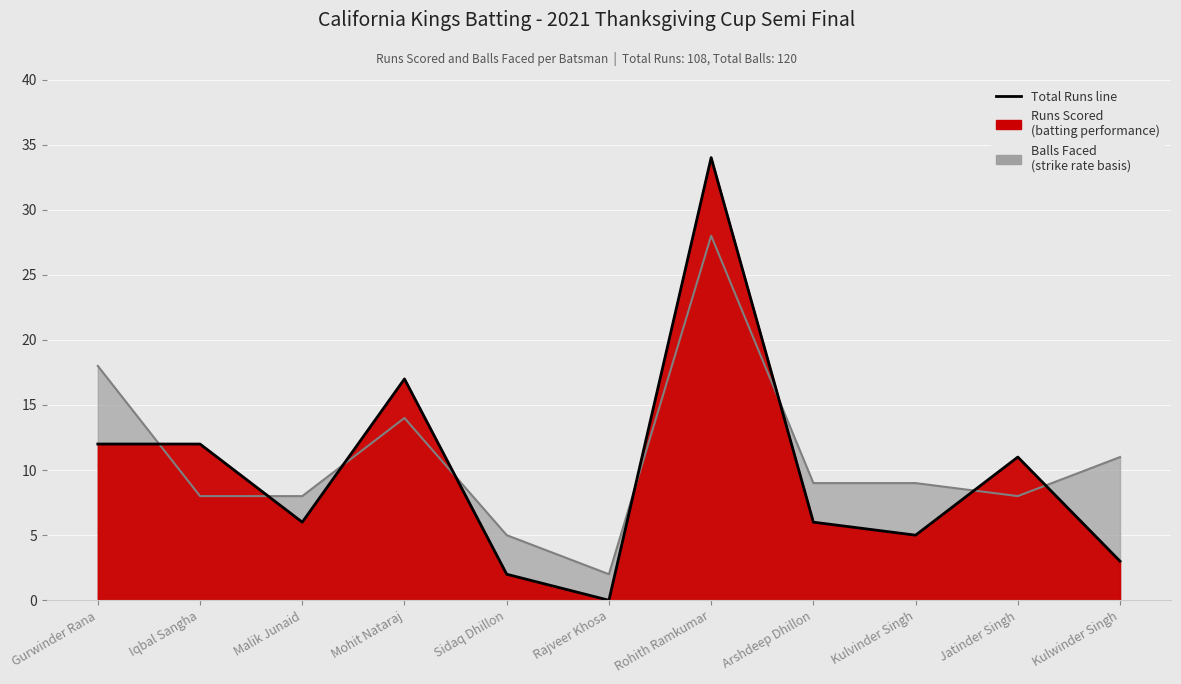

Reading right to left, what are all the values shown in this chart?

Runs Scored: 3	11	5	6	34	0	2	17	6	12	12
Balls Faced: 11	8	9	9	28	2	5	14	8	8	18